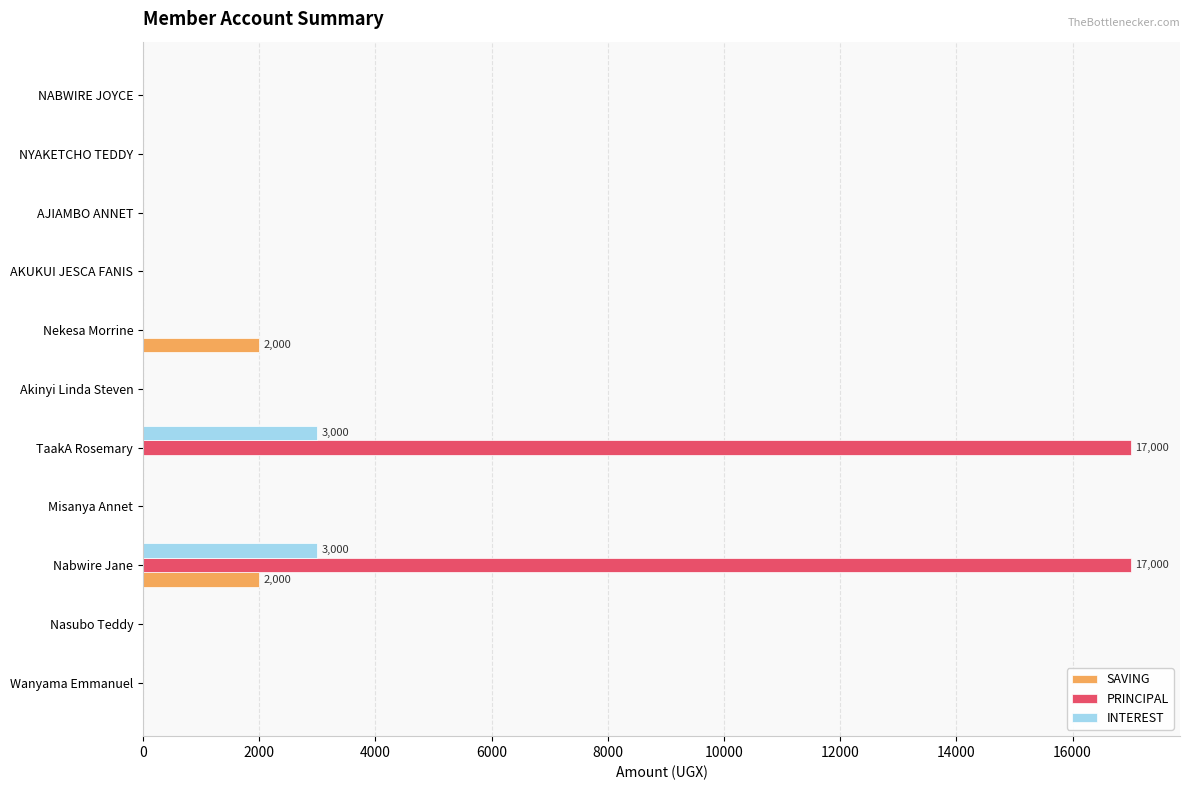

At which category is the sum across all series the highest?

Nabwire Jane